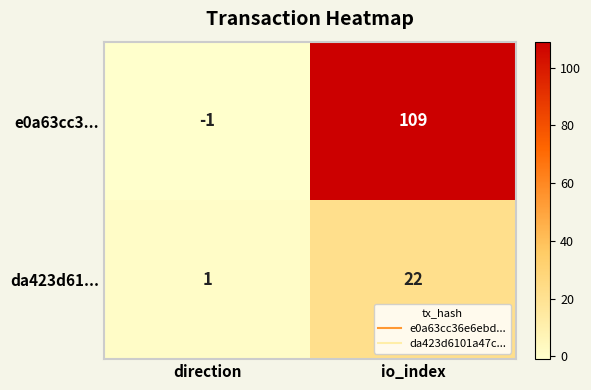

Which series has the widest spread of values?

e0a63cc3...